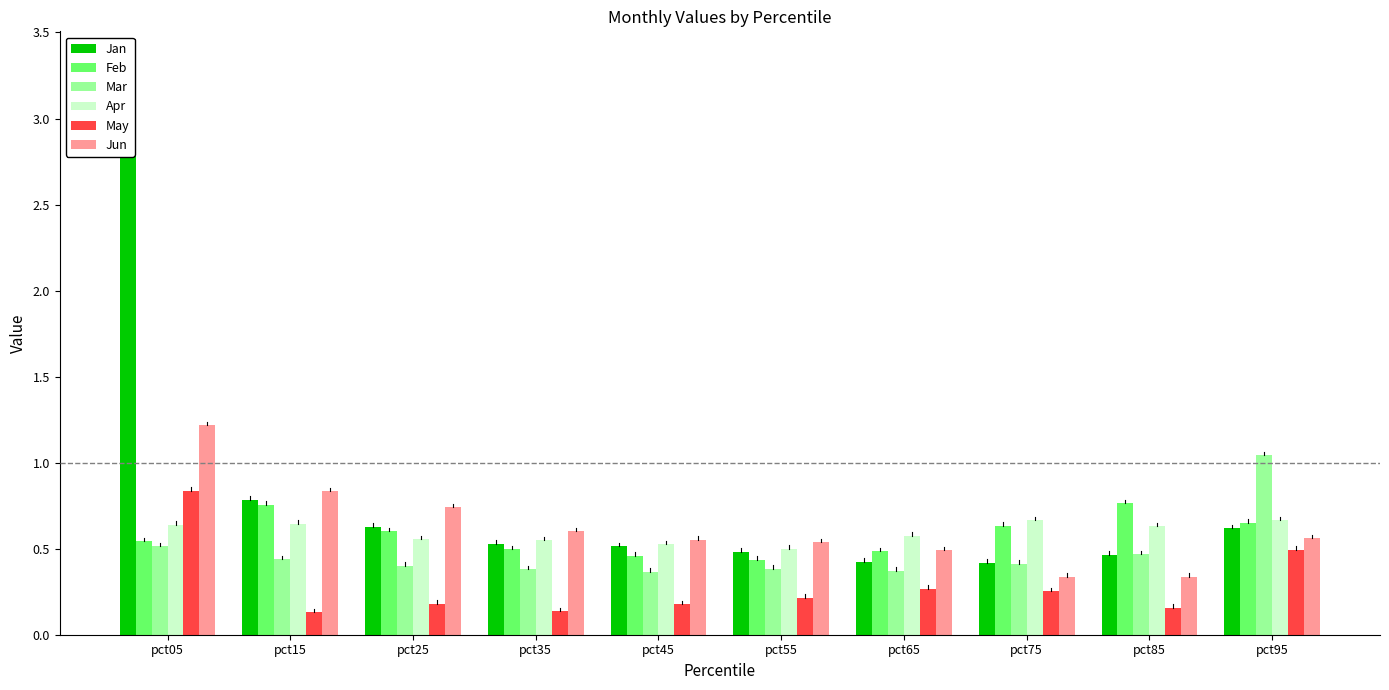

Which series changed the most between pct25 and pct35?

Jun